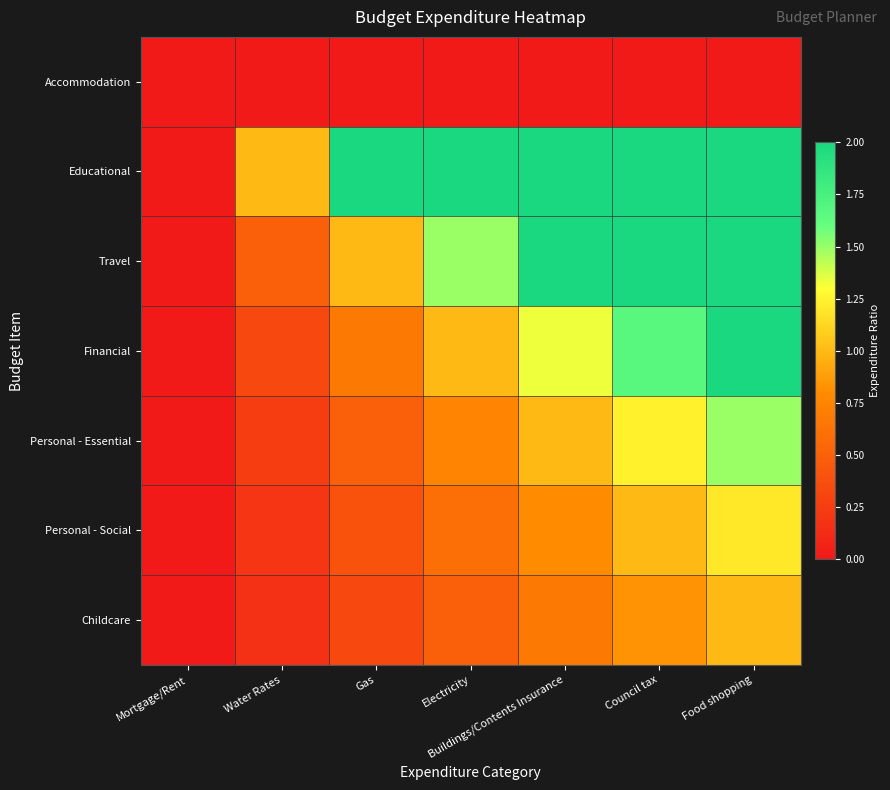

List the series in order of their peak value, highest first.

Educational, Travel, Financial, Personal - Essential, Personal - Social, Childcare, Accommodation